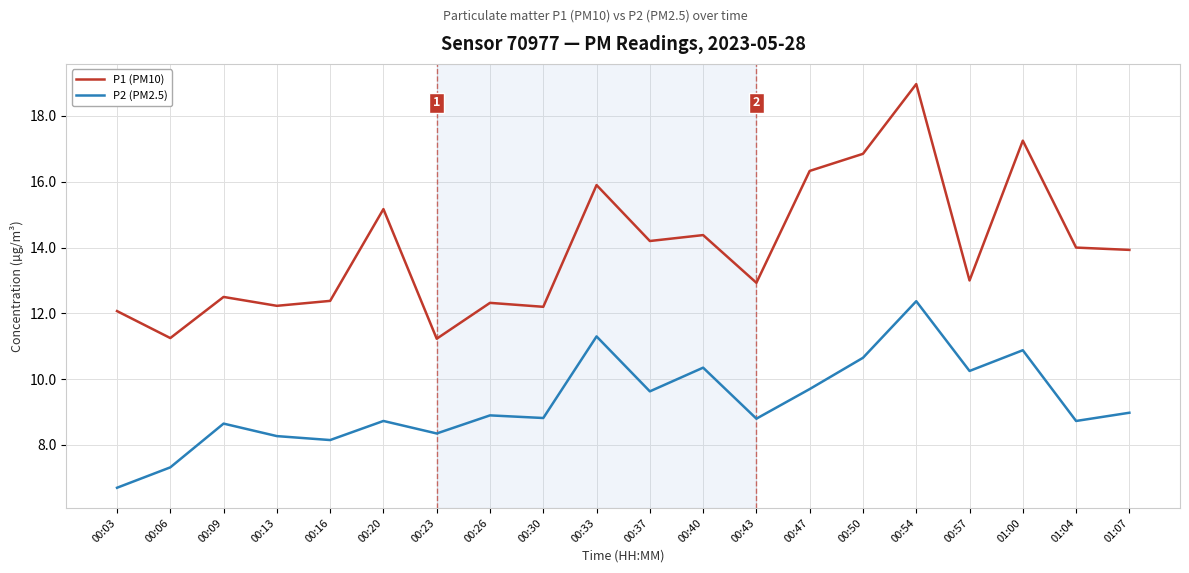

At which label does P1 (PM10) first exceed 13?

00:20